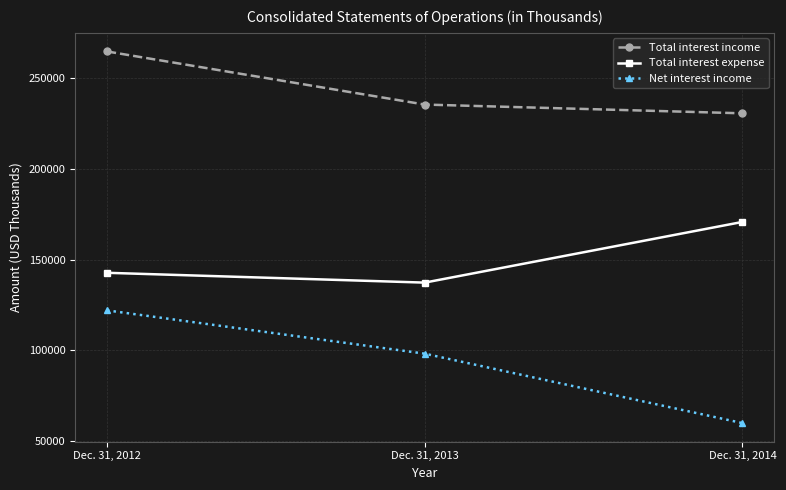

Does the chart display data point markers on the line(s)?

Yes